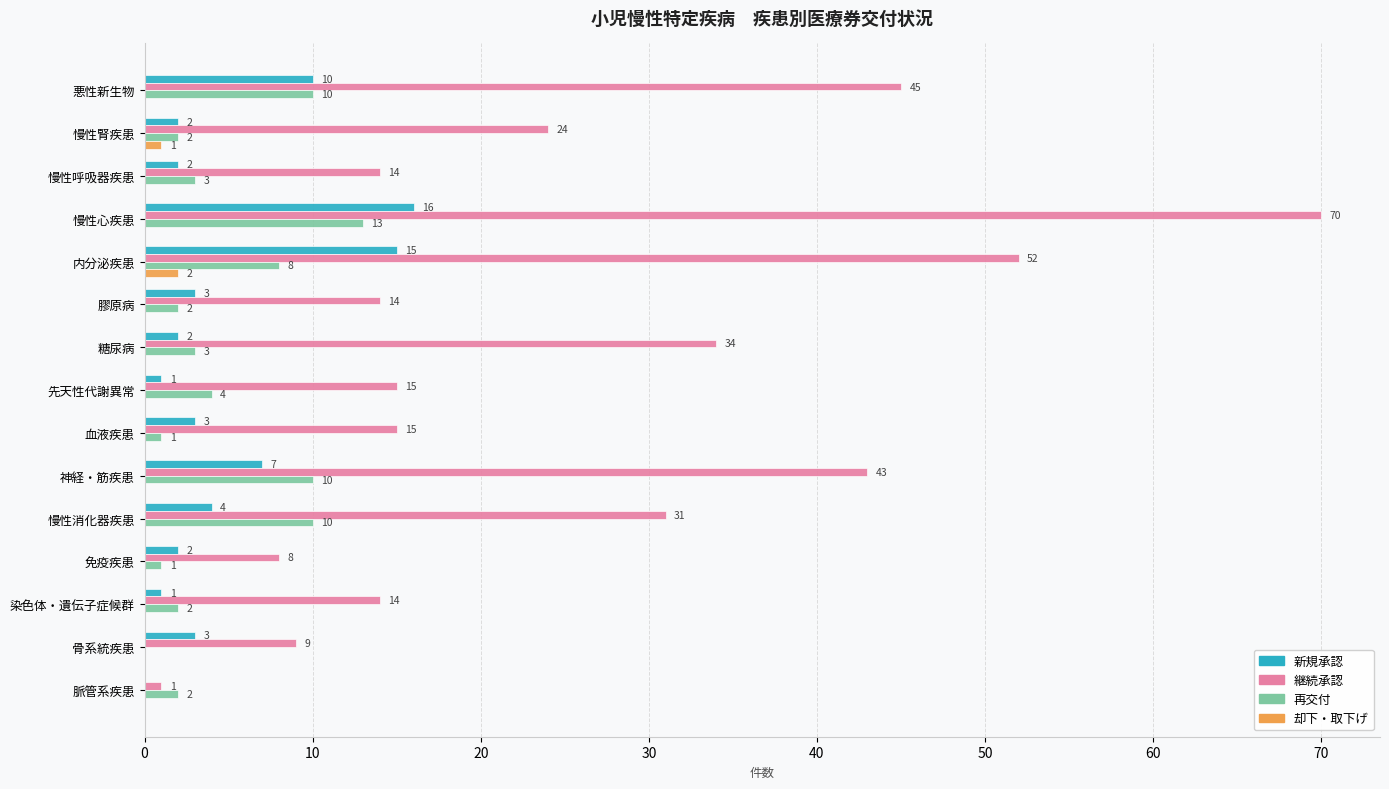

What is the greatest value displayed?

70